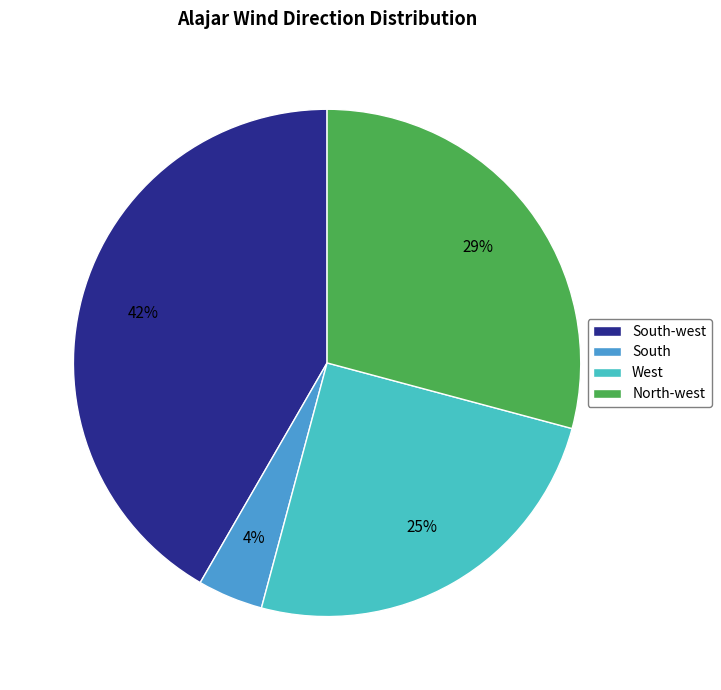

What is the ratio of the value at West to the value at South-west?

0.6